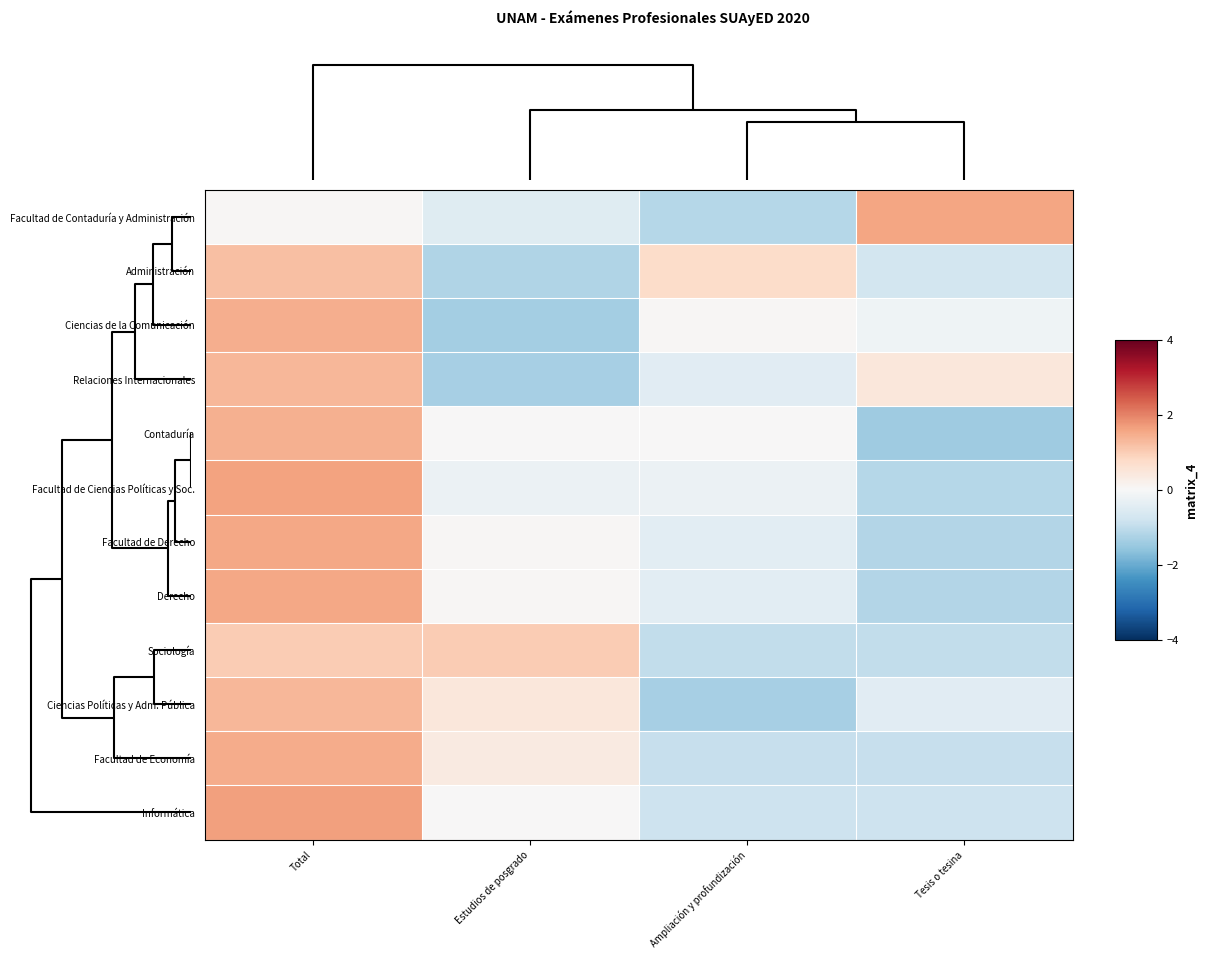

At how many categories does at least one series exceed -1?

4